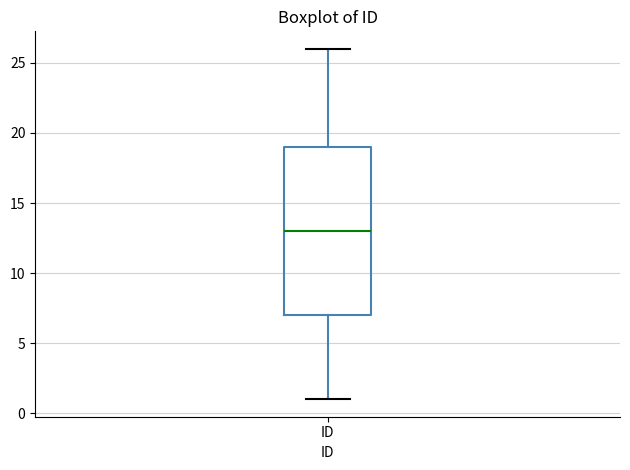

Transcribe this box plot: give where the median line is, the range the box spans, and where the two whiskers end, as read against the y-axis. The values are not printed on the chart, so give them approximately, as read against the axis.

median 13, box 7 to 19, whiskers 1 to 26